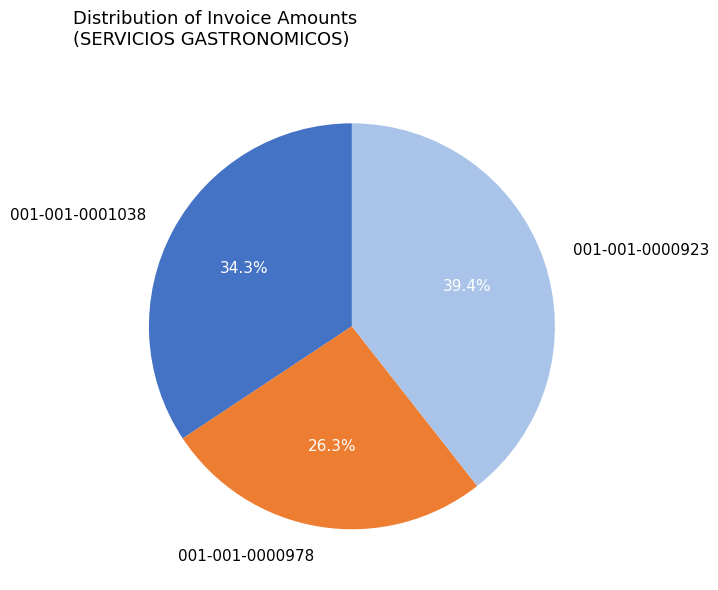

Combined, what portion of the pie is 001-001-0001038 and 001-001-0000978?

60.6%